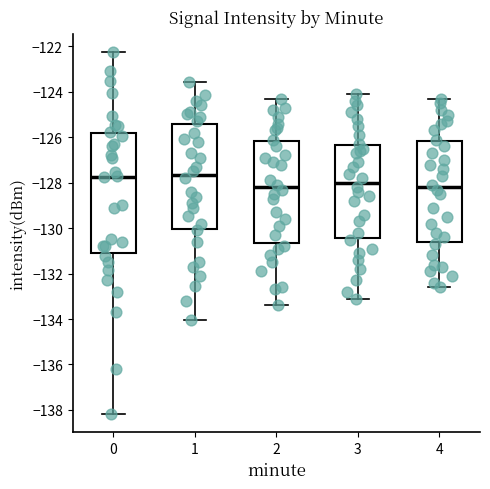

Reading left to right, read every box against the y-axis: the position of its median line, the range the box covers, and the ends of its whiskers. The values are not printed on the chart, so give them approximately, as read against the axis.

0: median -127.8, box -131.2 to -125.8, whiskers -138.2 to -122.2
1: median -127.6, box -130.0 to -125.4, whiskers -134.0 to -123.6
2: median -128.2, box -130.6 to -126.2, whiskers -133.4 to -124.2
3: median -128.0, box -130.4 to -126.4, whiskers -133.0 to -124.0
4: median -128.2, box -130.6 to -126.2, whiskers -132.6 to -124.2